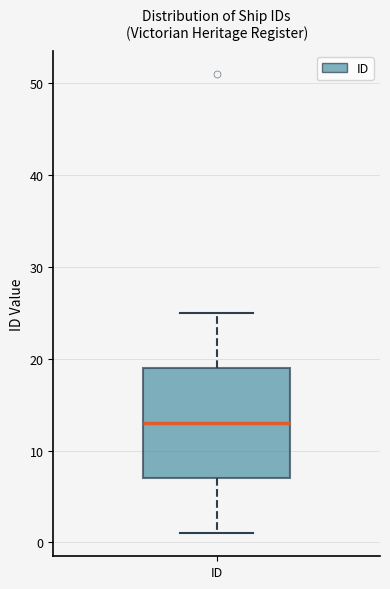

Transcribe this box plot: give where the median line is, the range the box spans, and where the two whiskers end, as read against the y-axis. The values are not printed on the chart, so give them approximately, as read against the axis.

median 13, box 7 to 19, whiskers 1 to 25